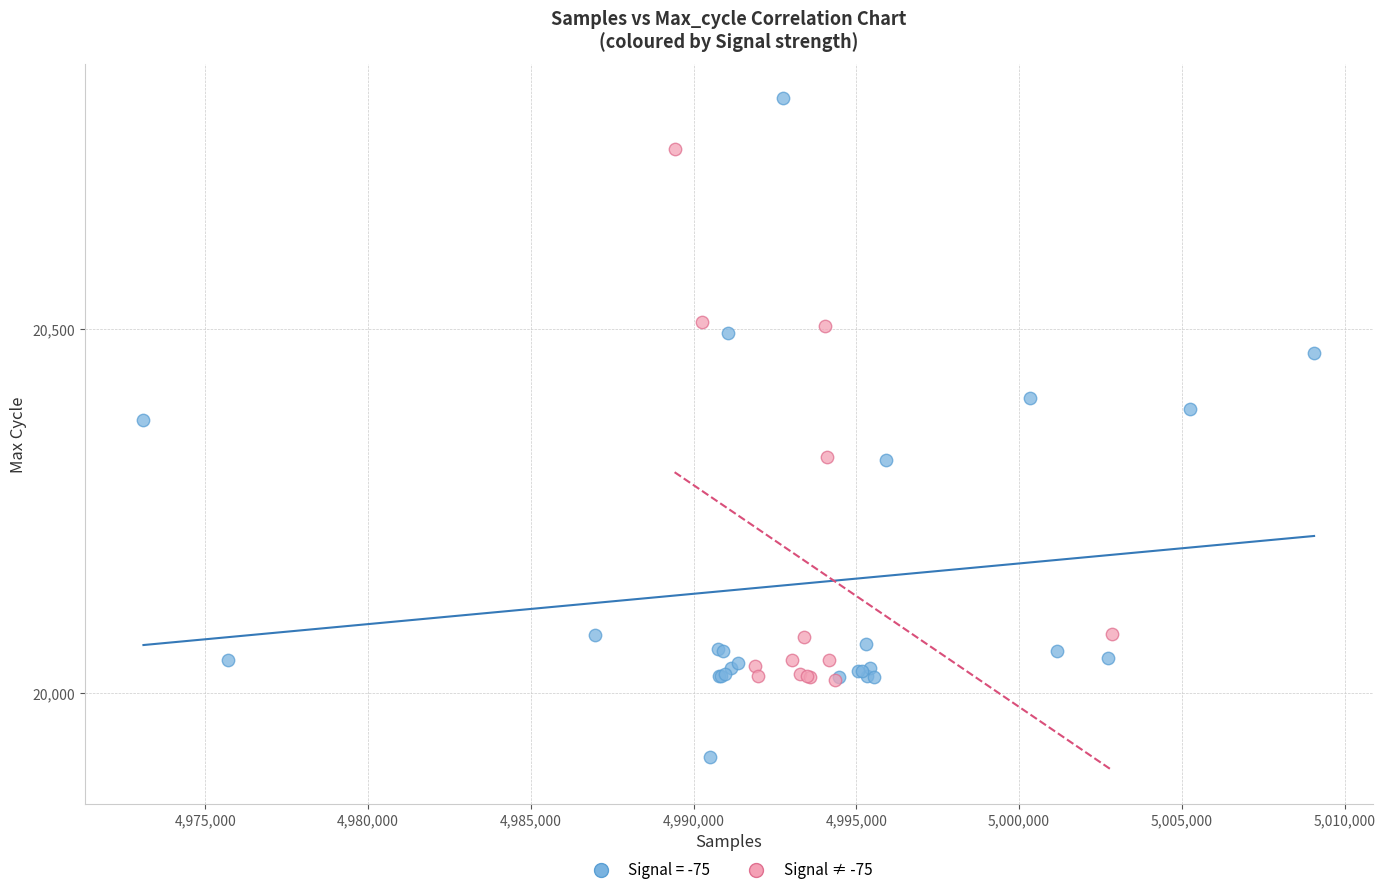

Which series reaches the maximum Y coordinate?

Signal = -75